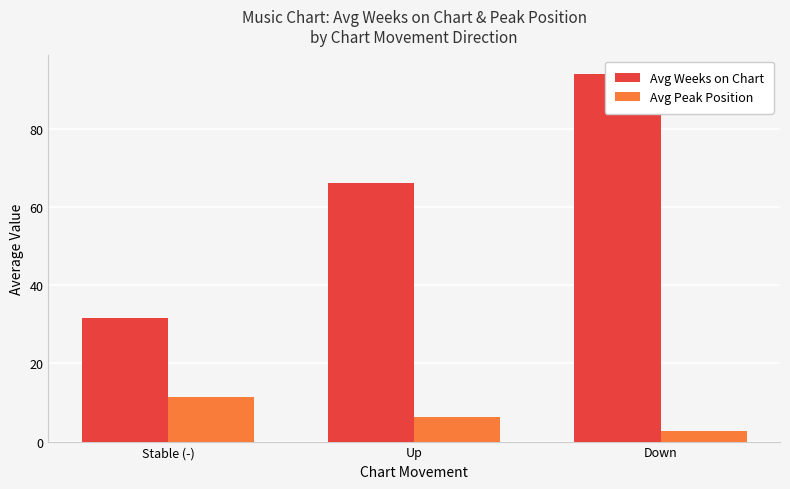

The value of Avg Weeks on Chart at Down is 19.6. True or false?

False